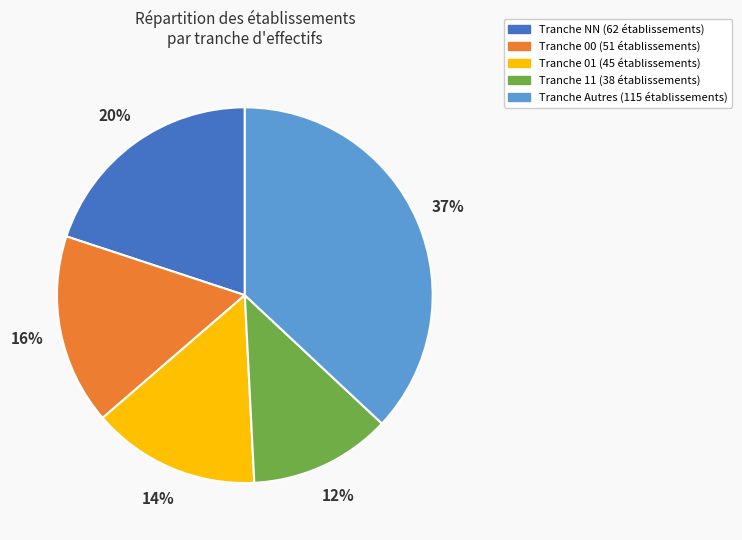

To the nearest percent, what is the difference between the largest and smallest slice percentages?

25%